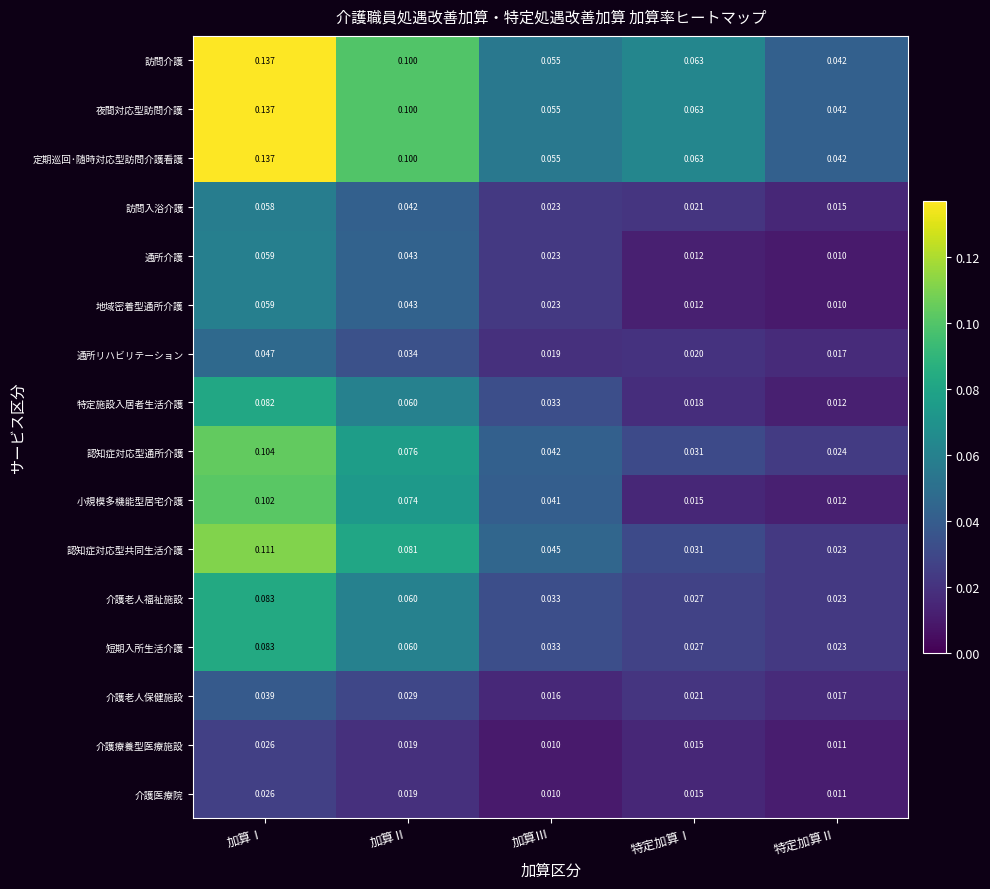

At which category is the sum across all series the highest?

加算Ⅰ